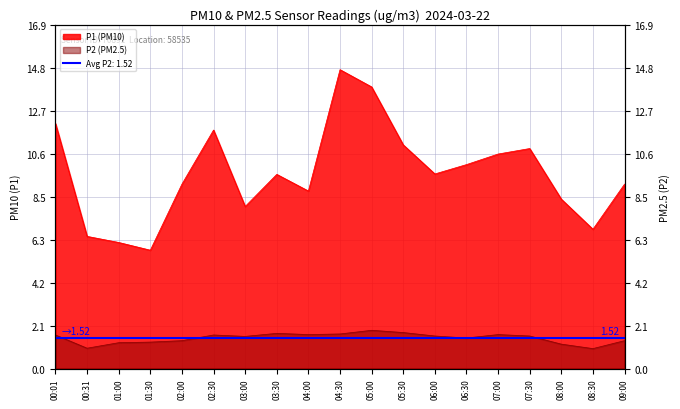

Count the number of data series in this chart.

2